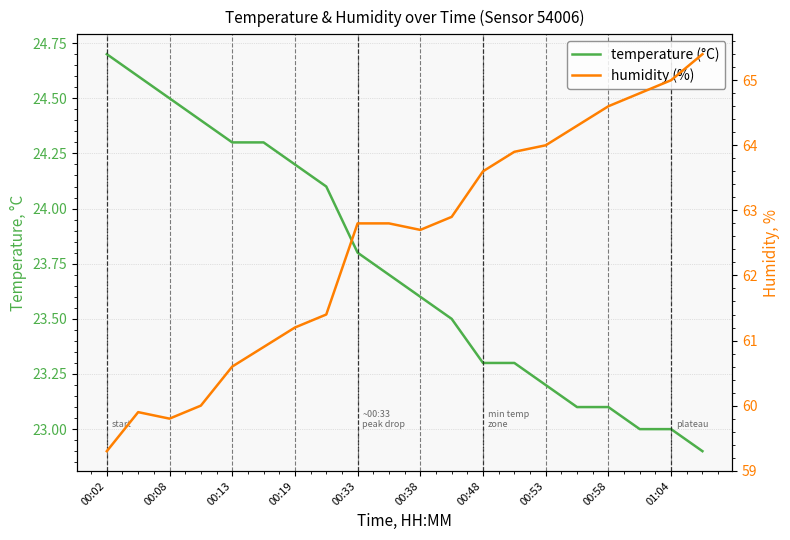

Does the chart display data point markers on the line(s)?

No